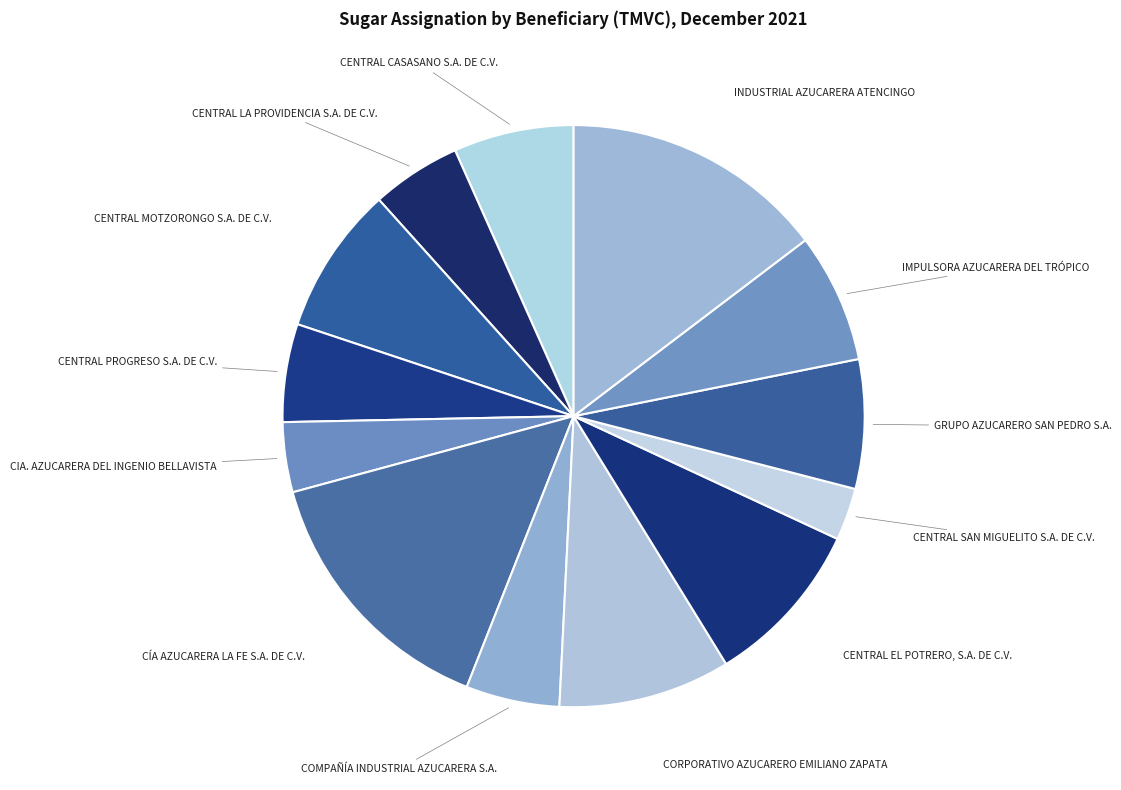

Count the number of slices in the pie.

13